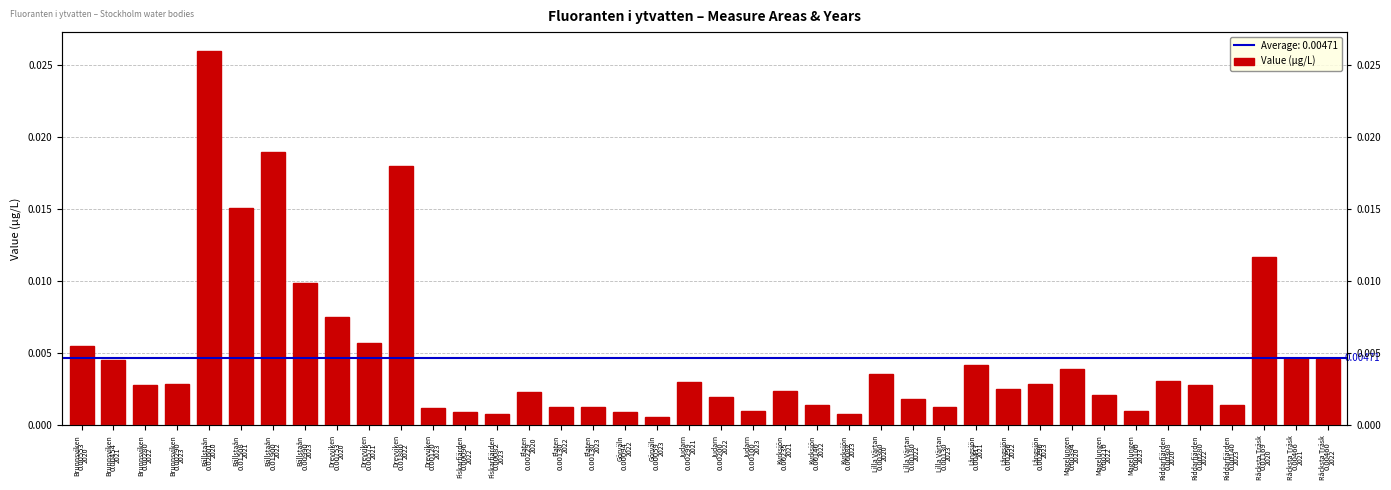

How many data points does each series have?

40